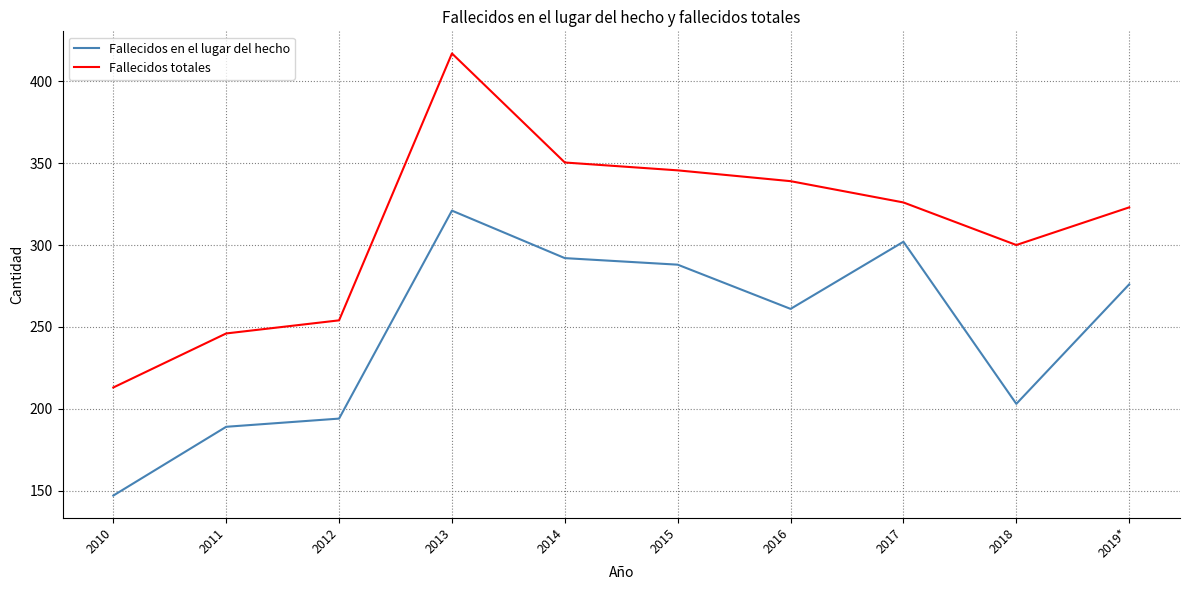

Where is the first local maximum for Fallecidos en el lugar del hecho?

2013